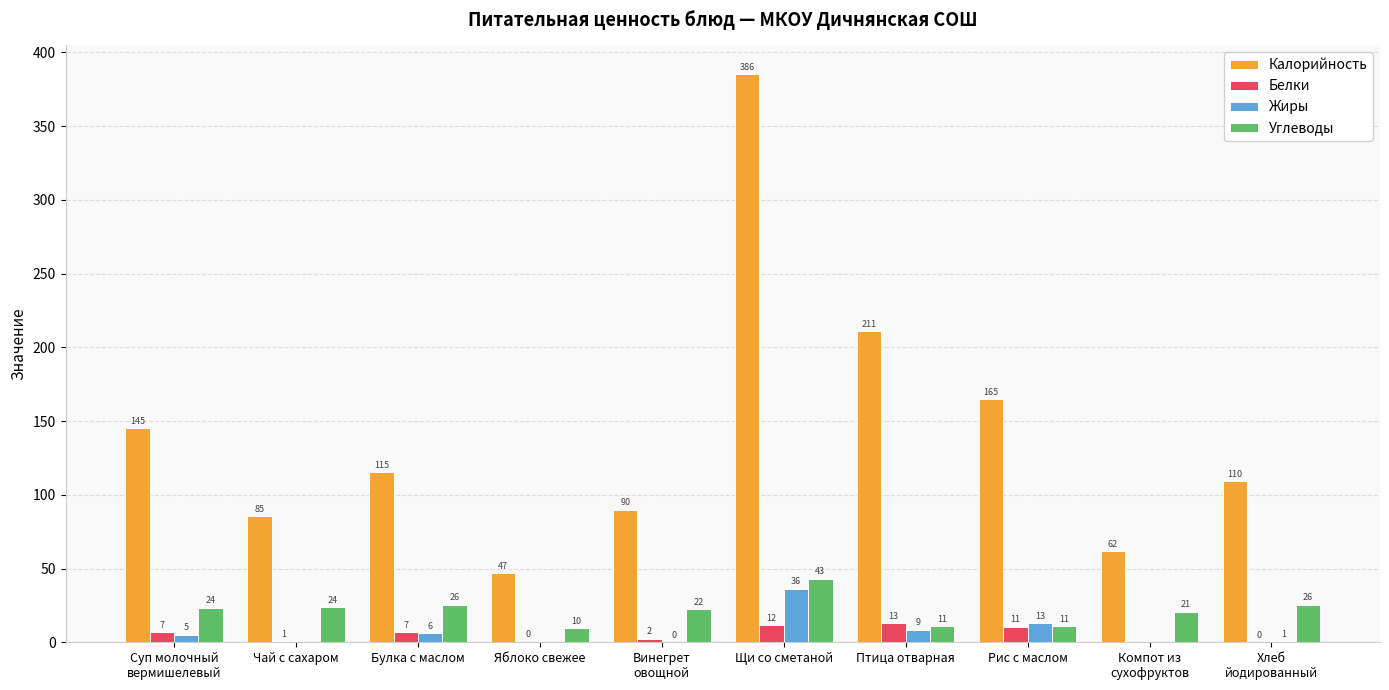

What is the spread (max minus min) of values at Винегрет
овощной?

89.8